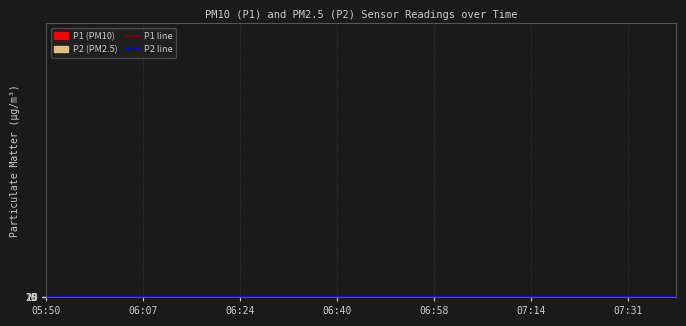

List the series in order of their overall mean, highest first.

P1, P2